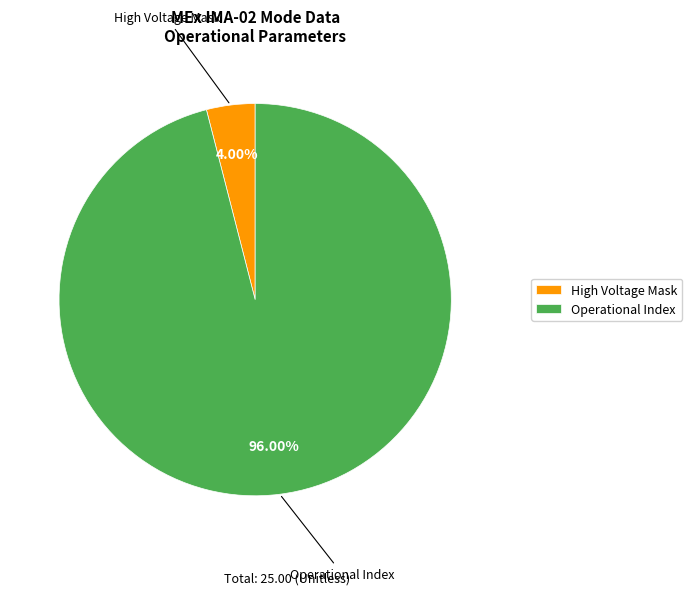

Rank the categories by value from highest to lowest.

Operational Index, High Voltage Mask